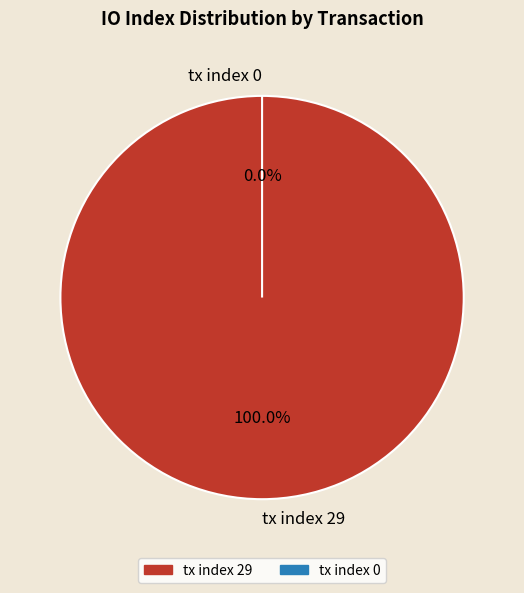

Which slice is the smallest?

tx index 0